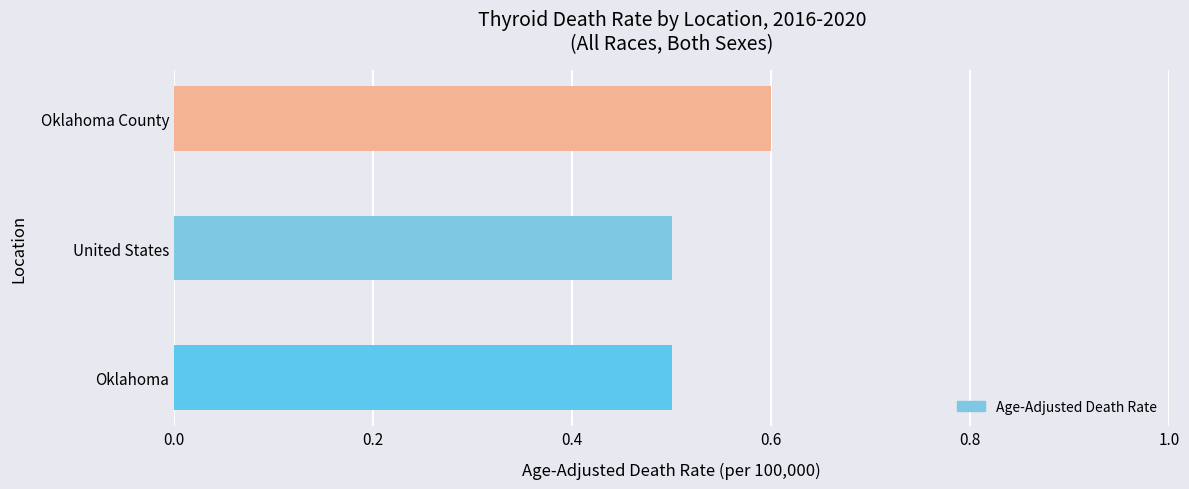

What is the greatest value displayed?

0.6